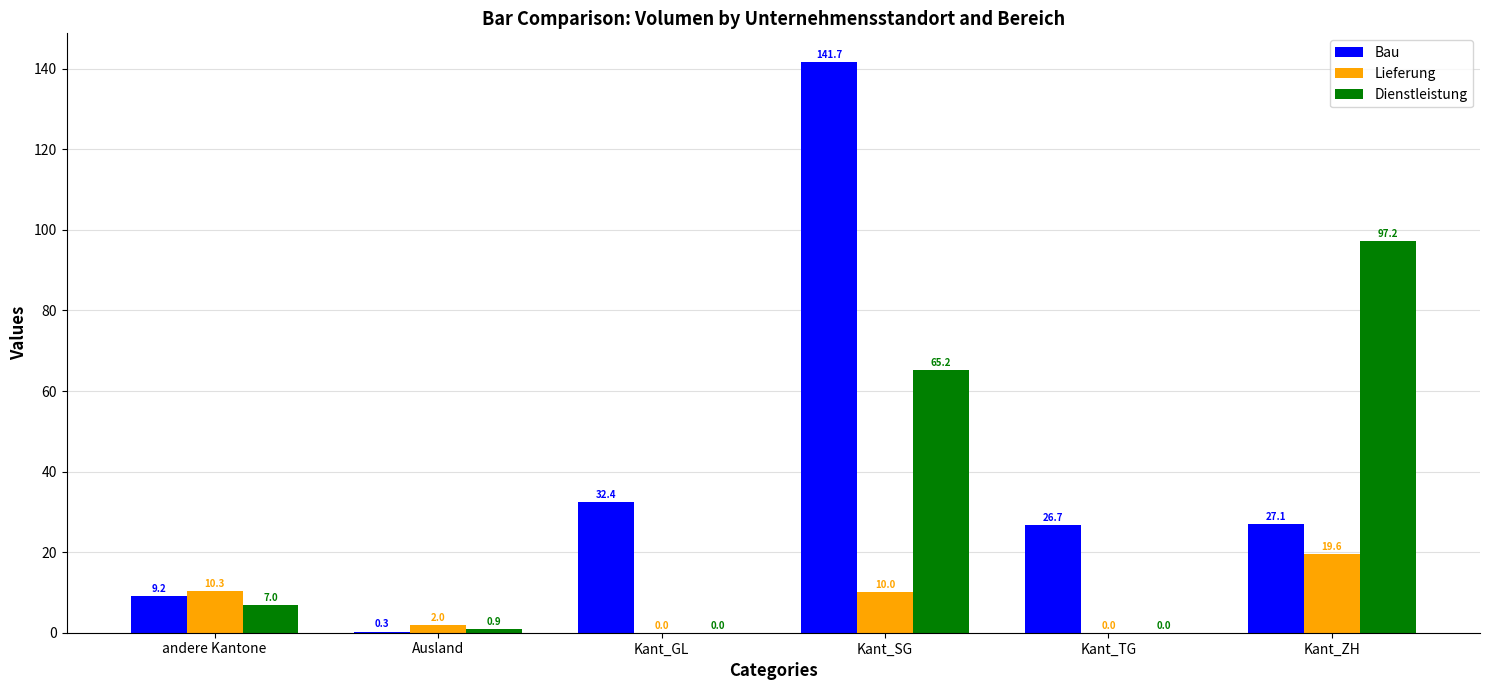

Between Kant_TG and Kant_ZH, which series saw the biggest shift?

Dienstleistung